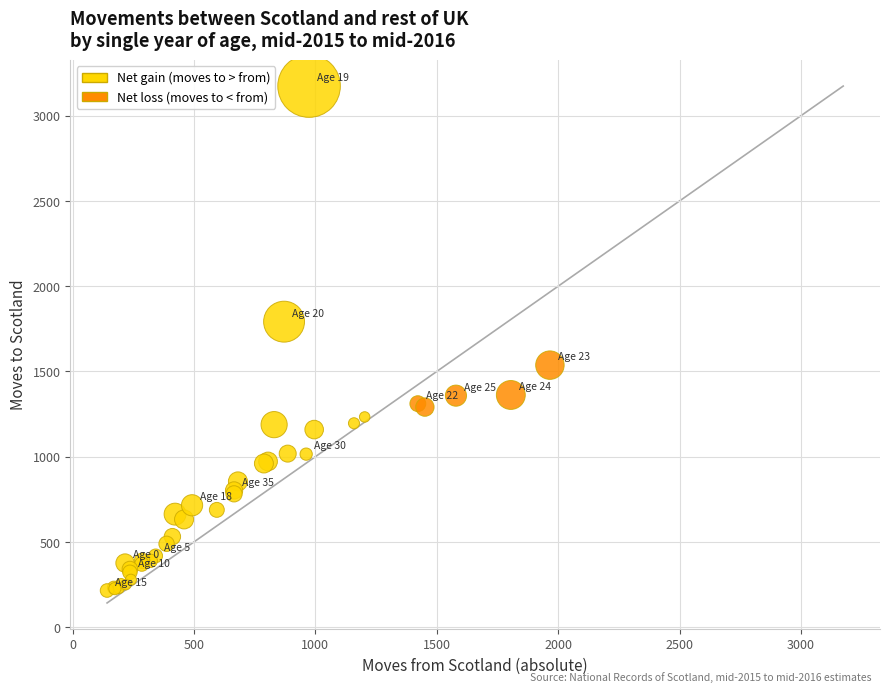

What Y value in the scatter plot is closest to 1694?

1792